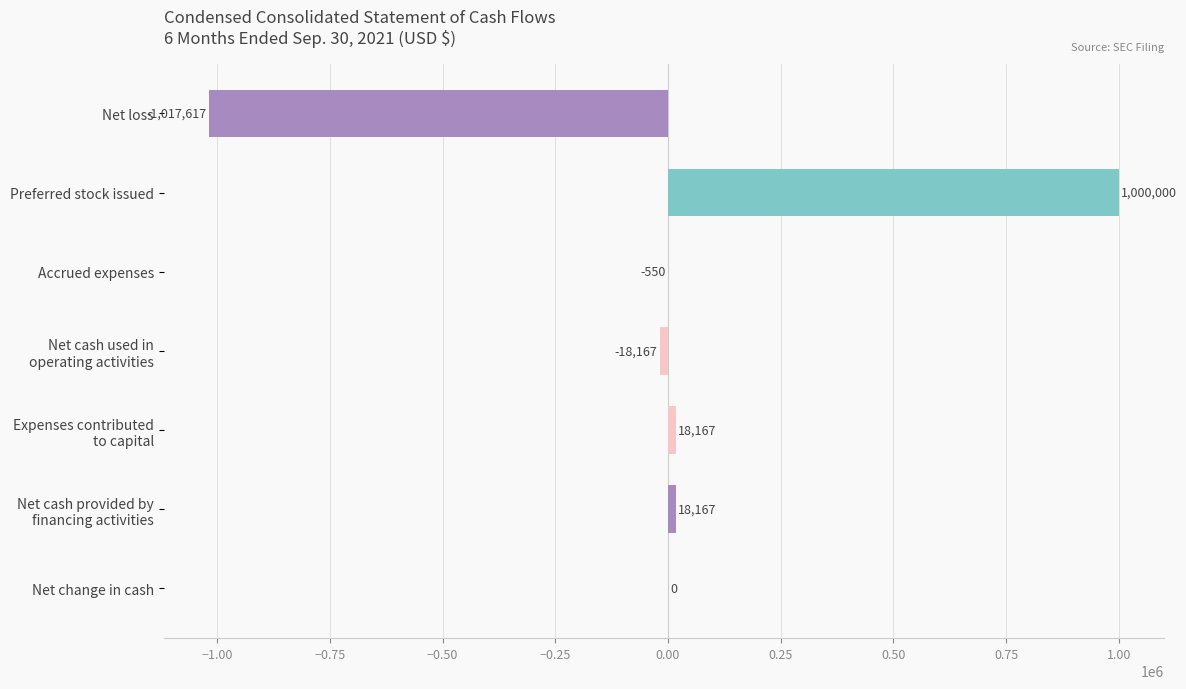

Count the number of data series in this chart.

1